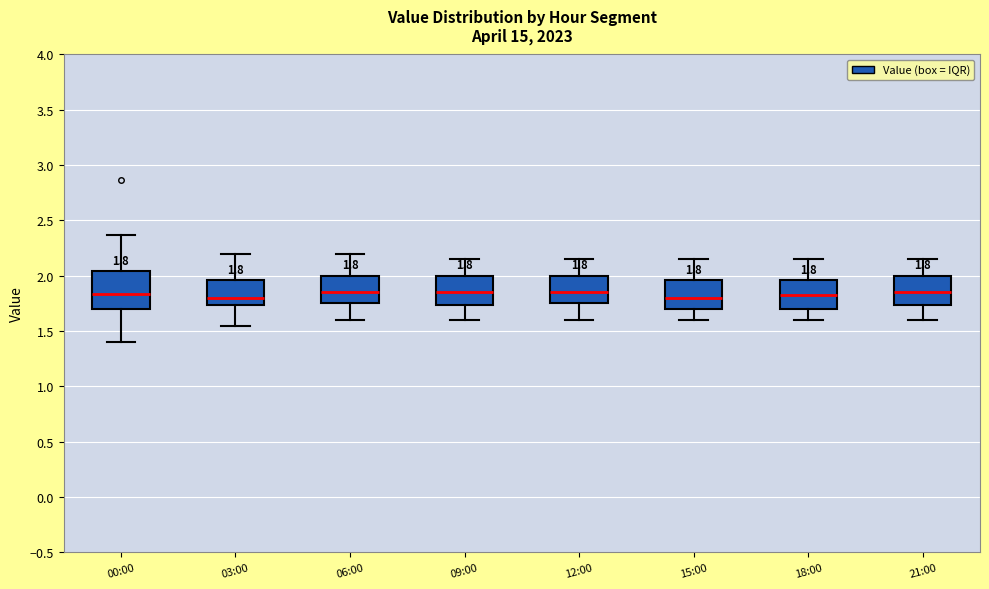

Which box is the tallest, from its lower edge to its upper edge?

00:00